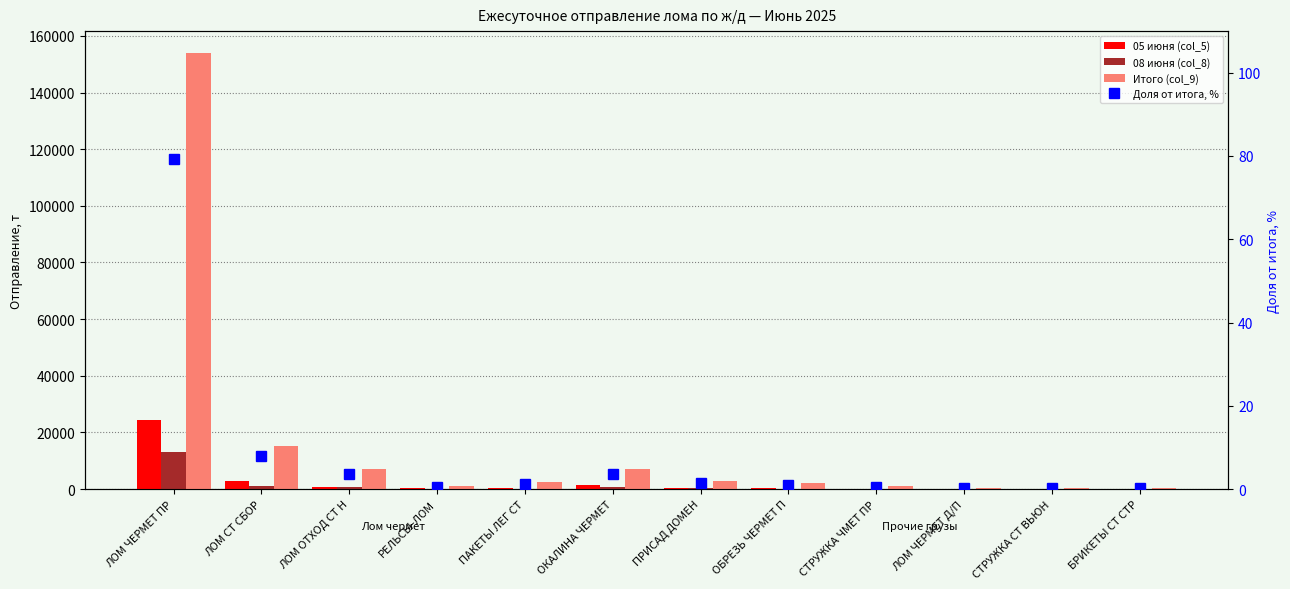

Rank the categories by 05 июня (col_5) value from highest to lowest.

ЛОМ ЧЕРМЕТ ПР, ЛОМ СТ СБОР, ОКАЛИНА ЧЕРМЕТ, ЛОМ ОТХОД СТ Н, ПАКЕТЫ ЛЕГ СТ, РЕЛЬСЫ-ЛОМ, ПРИСАД ДОМЕН, ОБРЕЗЬ ЧЕРМЕТ П, ЛОМ ЧЕРМЕТ Д/П, СТРУЖКА ЧМЕТ ПР, БРИКЕТЫ СТ СТР, СТРУЖКА СТ ВЬЮН